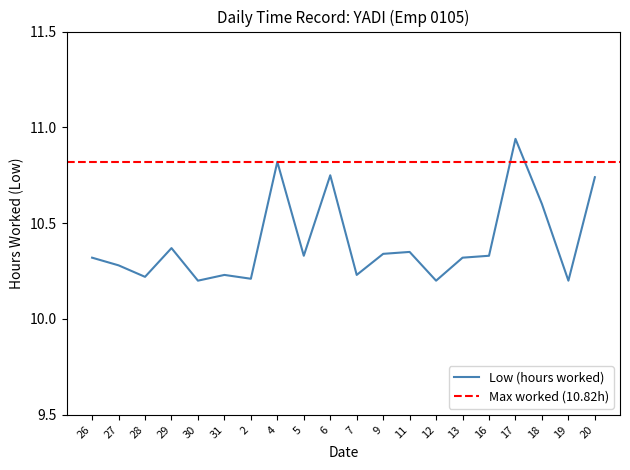

How many distinct data groups are displayed?

1